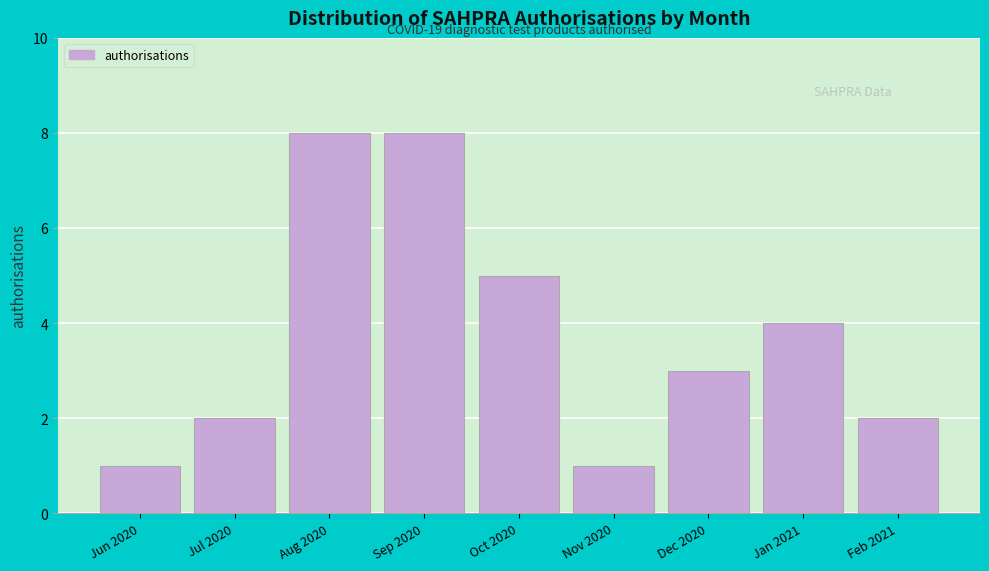

Reading left to right, what are all the values shown in this chart?

1	2	8	8	5	1	3	4	2